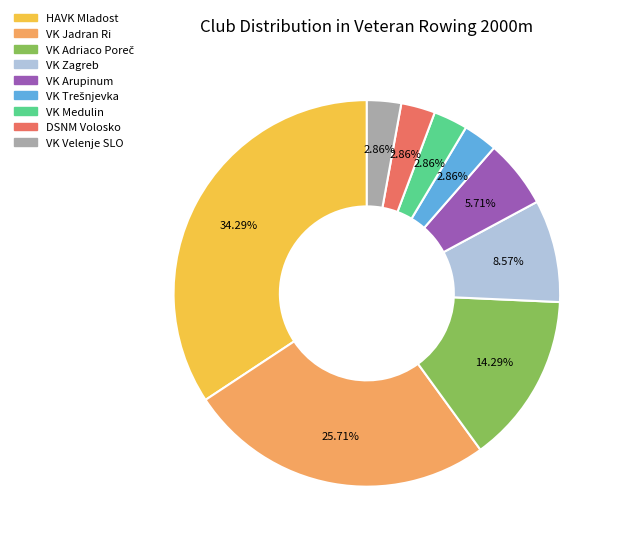

Which category has the biggest portion of the pie?

HAVK Mladost